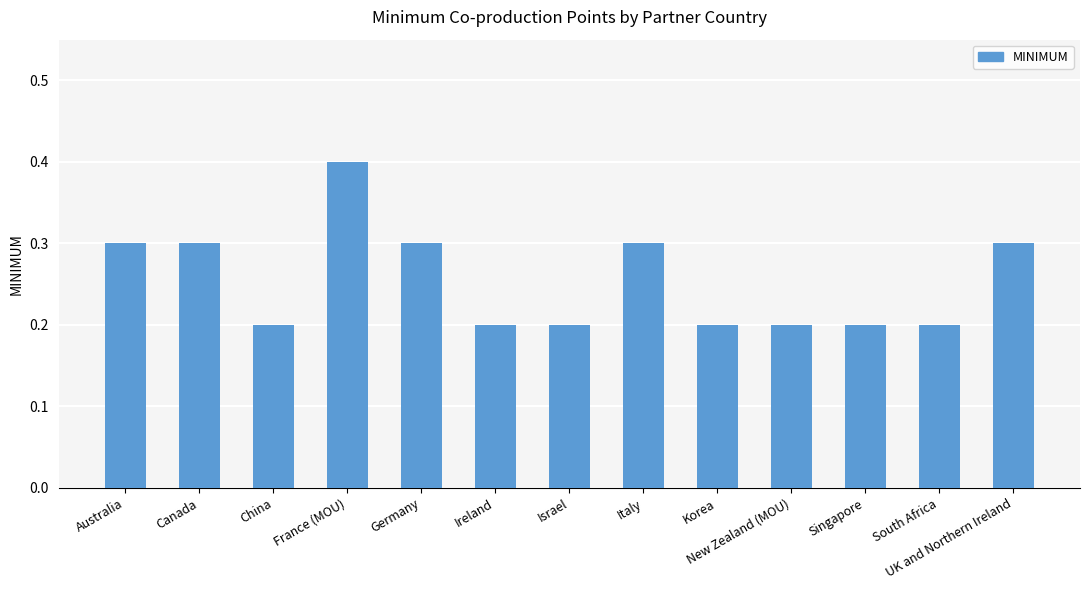

Count the number of data series in this chart.

1